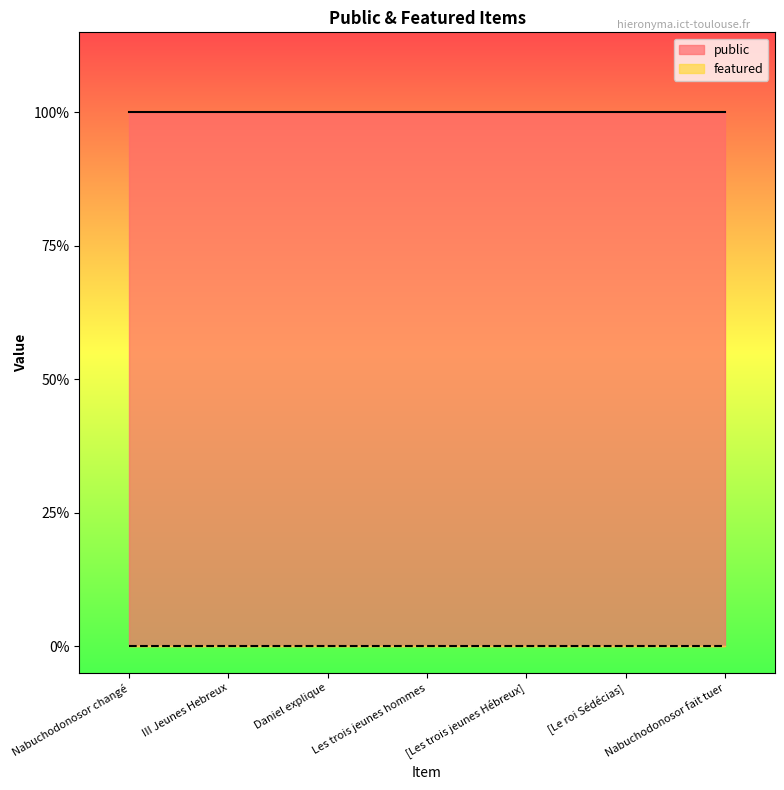

What is the difference between the highest and lowest values at Nabuchodonosor fait tuer?

1